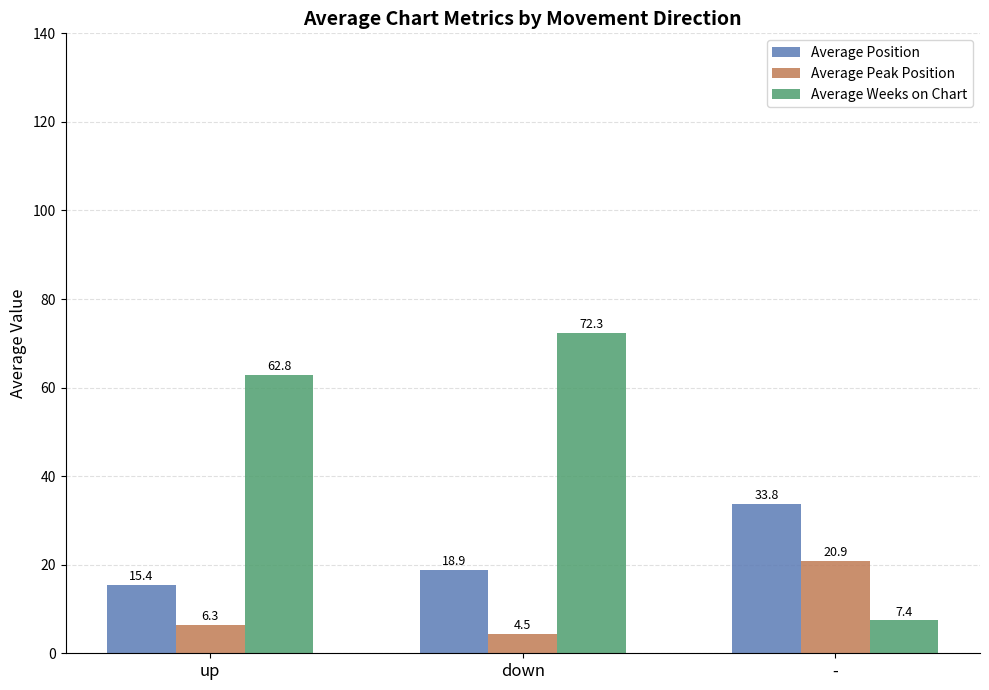

Which series has the largest range (max minus min)?

Average Weeks on Chart